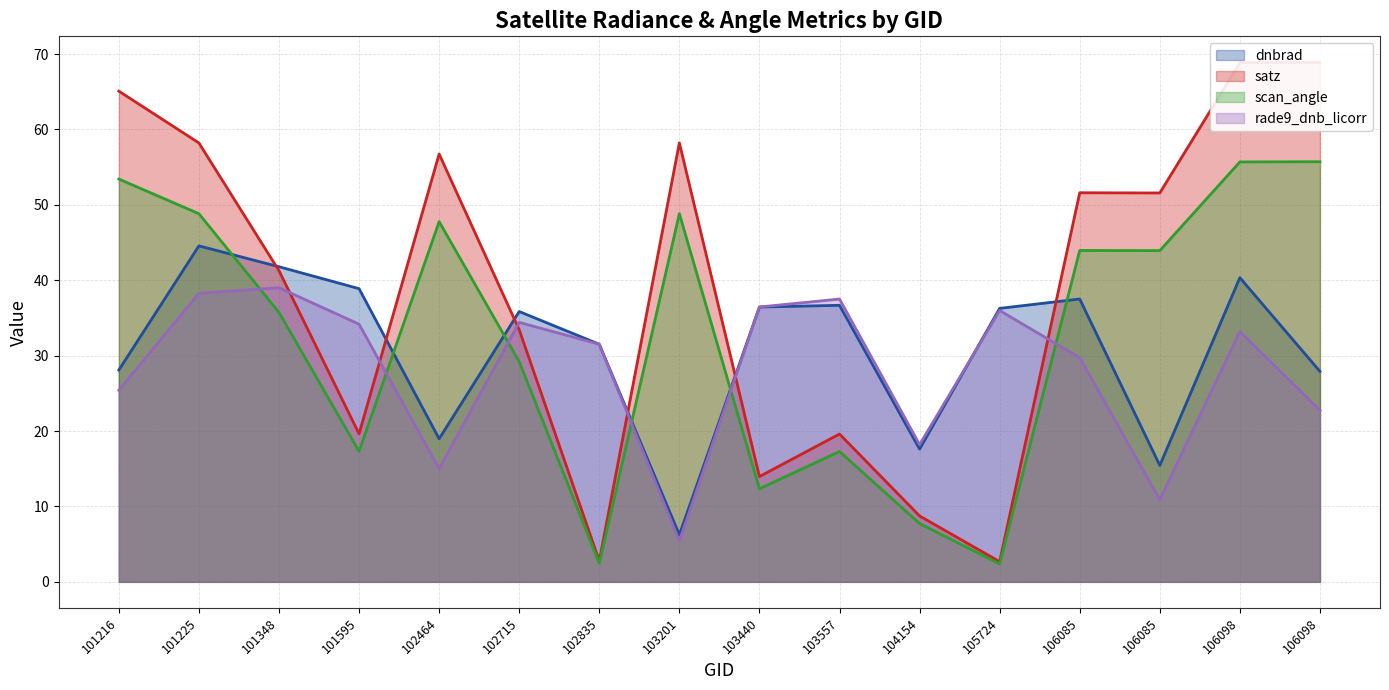

Which has a higher value, 106085 or 104154?

104154